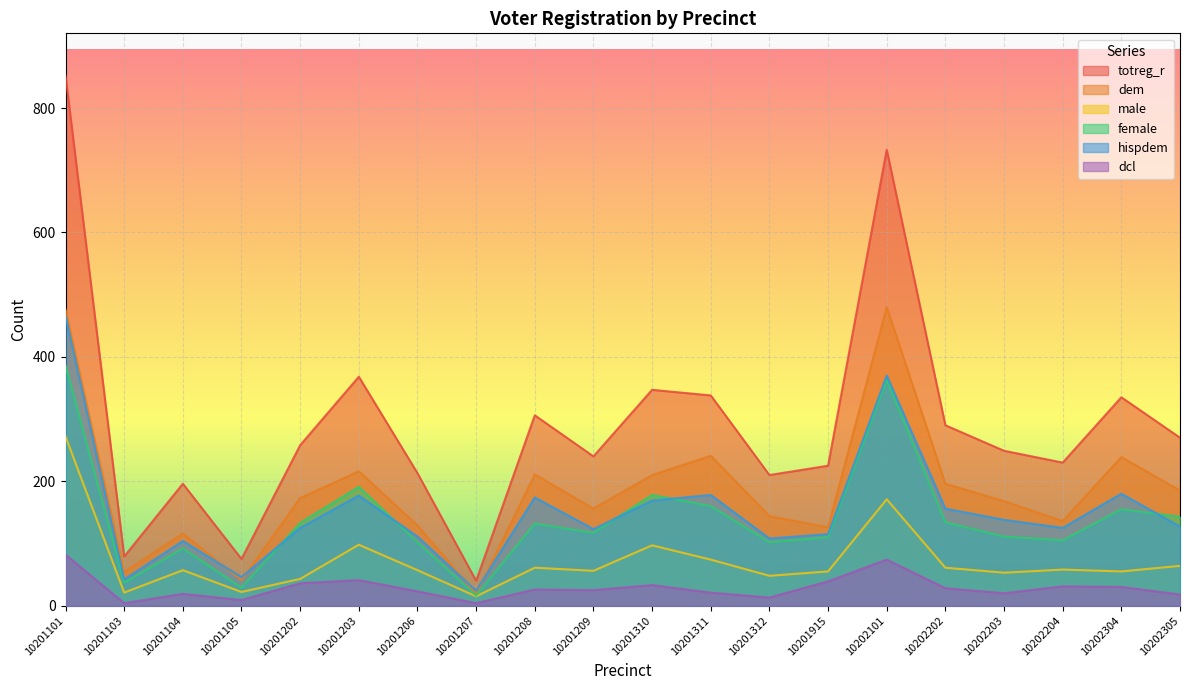

Which category has the lowest value across all series?

10201103